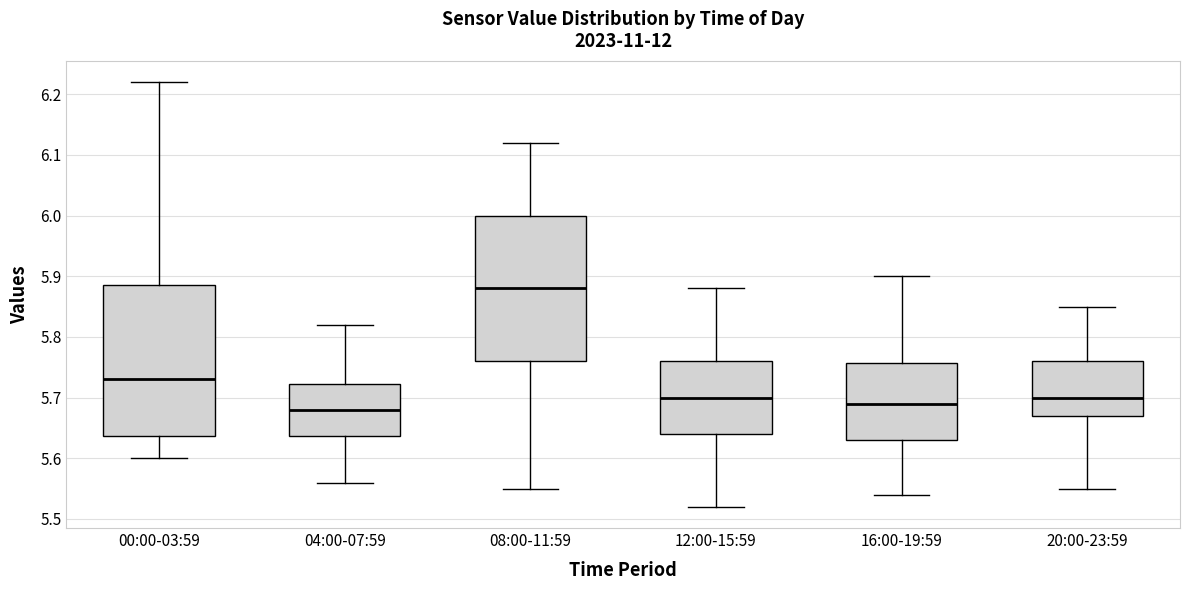

Reading left to right, read every box against the y-axis: the position of its median line, the range the box covers, and the ends of its whiskers. The values are not printed on the chart, so give them approximately, as read against the axis.

00:00-03:59: median 5.73, box 5.64 to 5.89, whiskers 5.60 to 6.22
04:00-07:59: median 5.68, box 5.64 to 5.72, whiskers 5.56 to 5.82
08:00-11:59: median 5.88, box 5.76 to 6.00, whiskers 5.55 to 6.12
12:00-15:59: median 5.70, box 5.64 to 5.76, whiskers 5.52 to 5.88
16:00-19:59: median 5.69, box 5.63 to 5.76, whiskers 5.54 to 5.90
20:00-23:59: median 5.70, box 5.67 to 5.76, whiskers 5.55 to 5.85